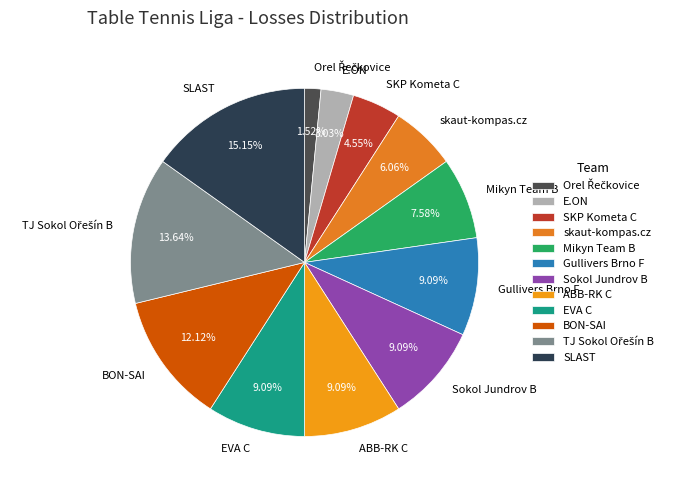

To the nearest percent, what portion does E.ON represent?

3%